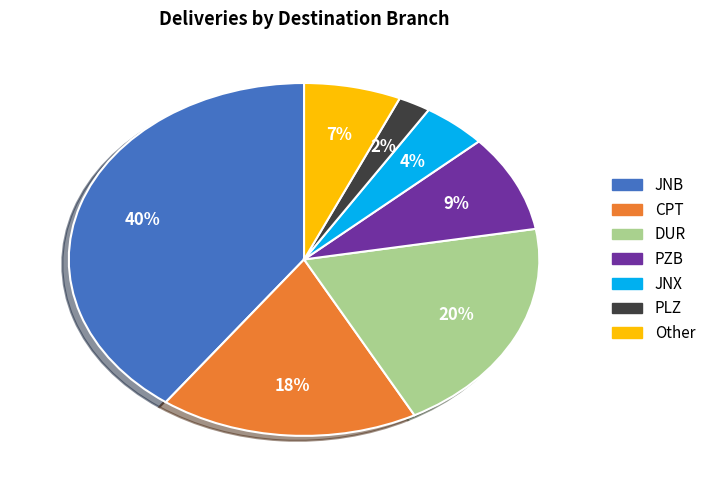

Which has a higher value, PZB or CPT?

CPT